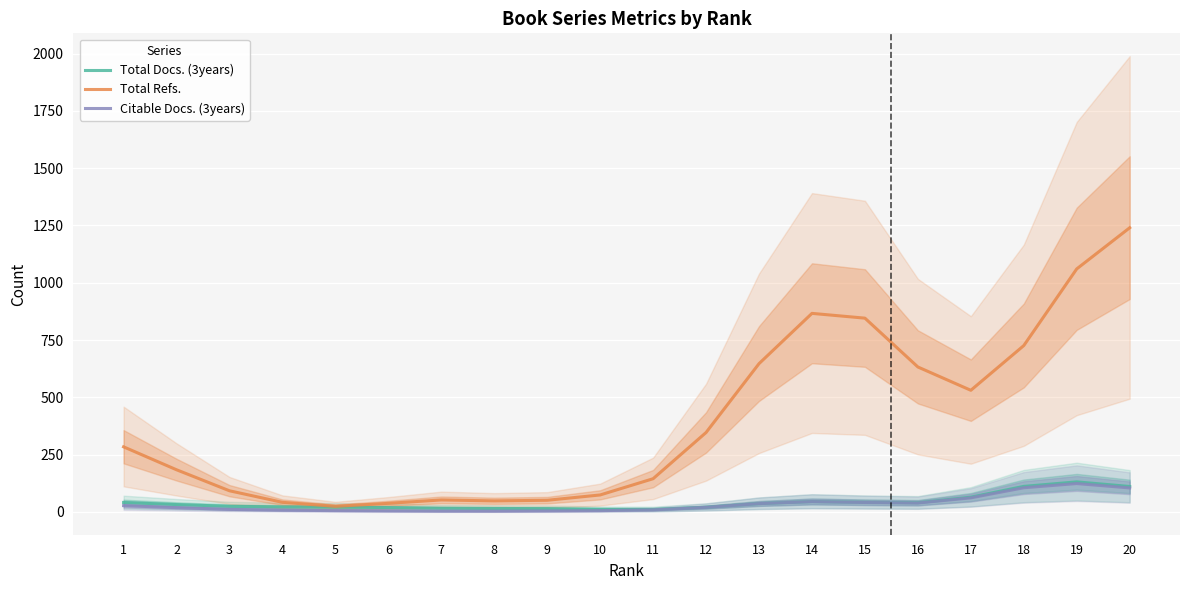

At 5, list the series in order from largest to smallest.

Total Refs., Total Docs. (3years), Citable Docs. (3years)